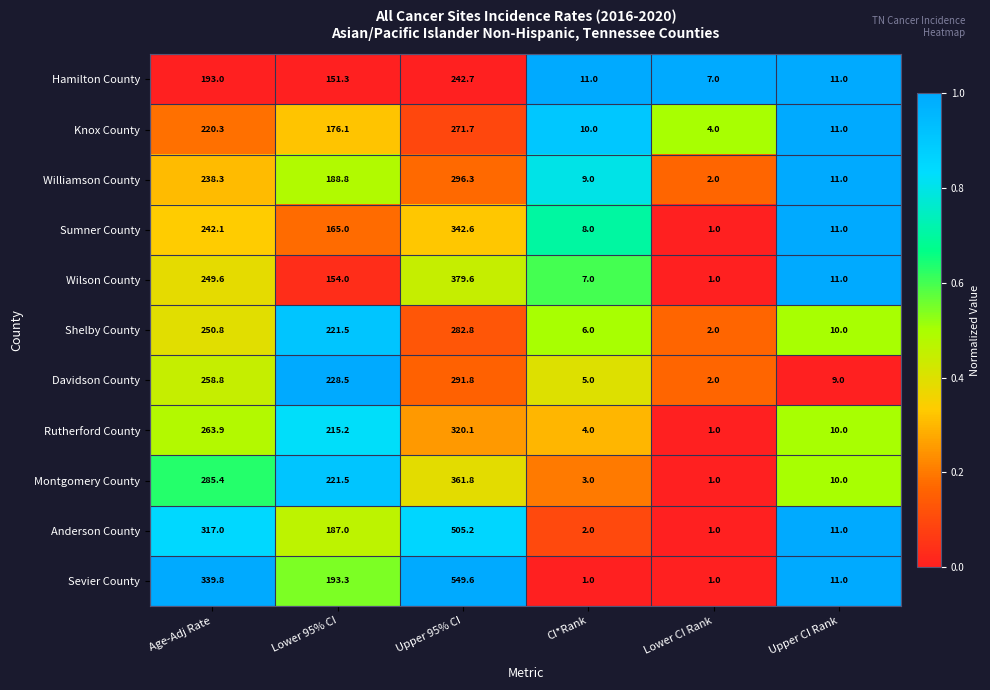

The value of Williamson County at Upper CI Rank is 11.0. True or false?

True